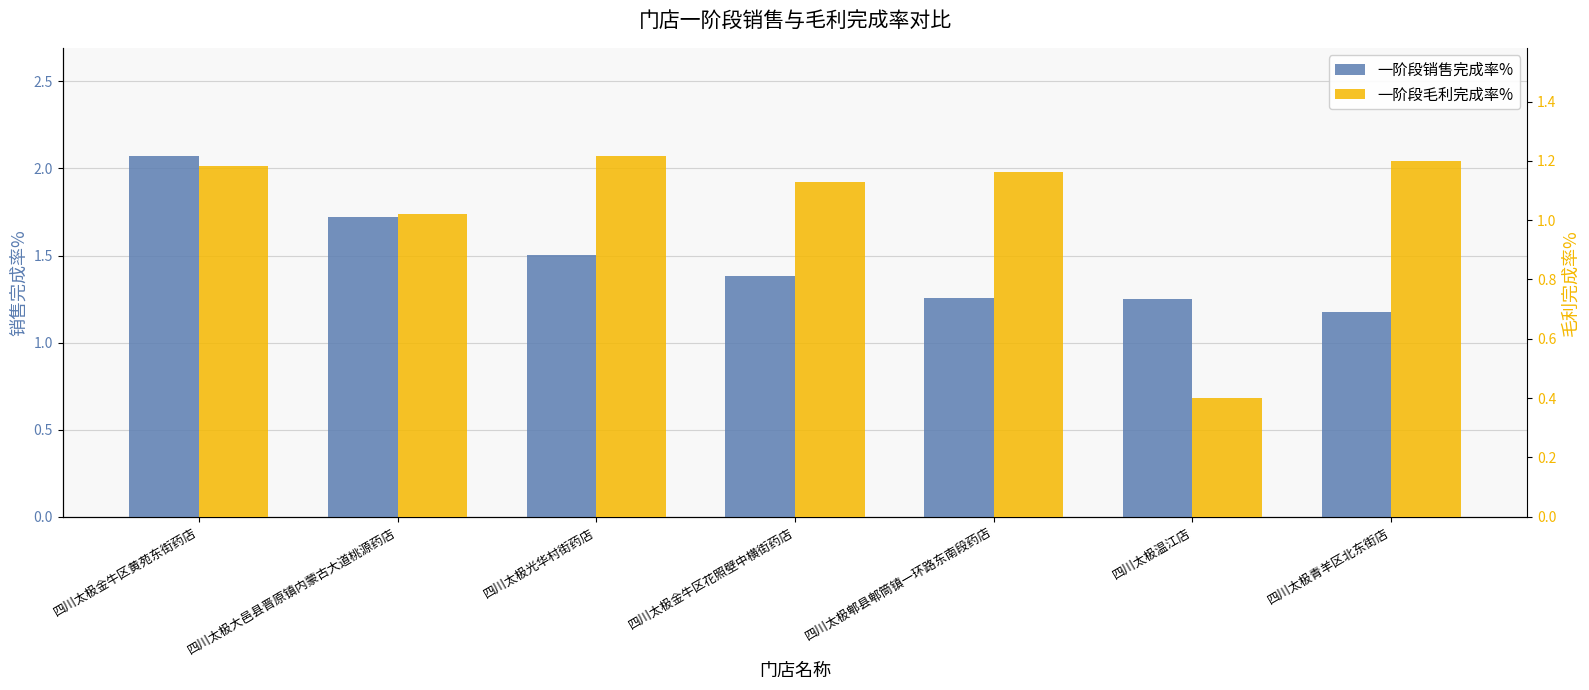

Reading left to right, extract all data points from this chart.

一阶段销售完成率%: 四川太极金牛区黄苑东街药店=2.1	四川太极大邑县晋原镇内蒙古大道桃源药店=1.7	四川太极光华村街药店=1.5	四川太极金牛区花照壁中横街药店=1.4	四川太极郫县郫筒镇一环路东南段药店=1.3	四川太极温江店=1.2	四川太极青羊区北东街店=1.2
一阶段毛利完成率%: 四川太极金牛区黄苑东街药店=1.2	四川太极大邑县晋原镇内蒙古大道桃源药店=1.0	四川太极光华村街药店=1.2	四川太极金牛区花照壁中横街药店=1.1	四川太极郫县郫筒镇一环路东南段药店=1.2	四川太极温江店=0.4	四川太极青羊区北东街店=1.2